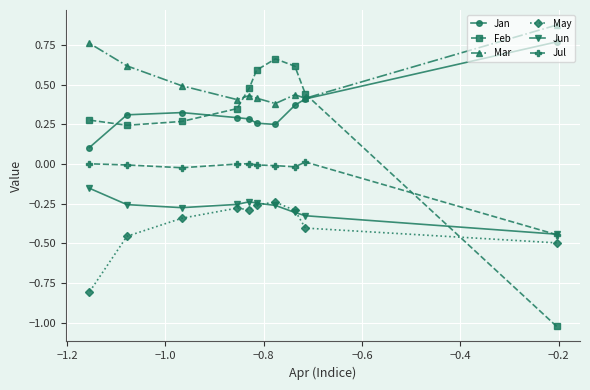

Which series has the largest total across all categories?

Mar